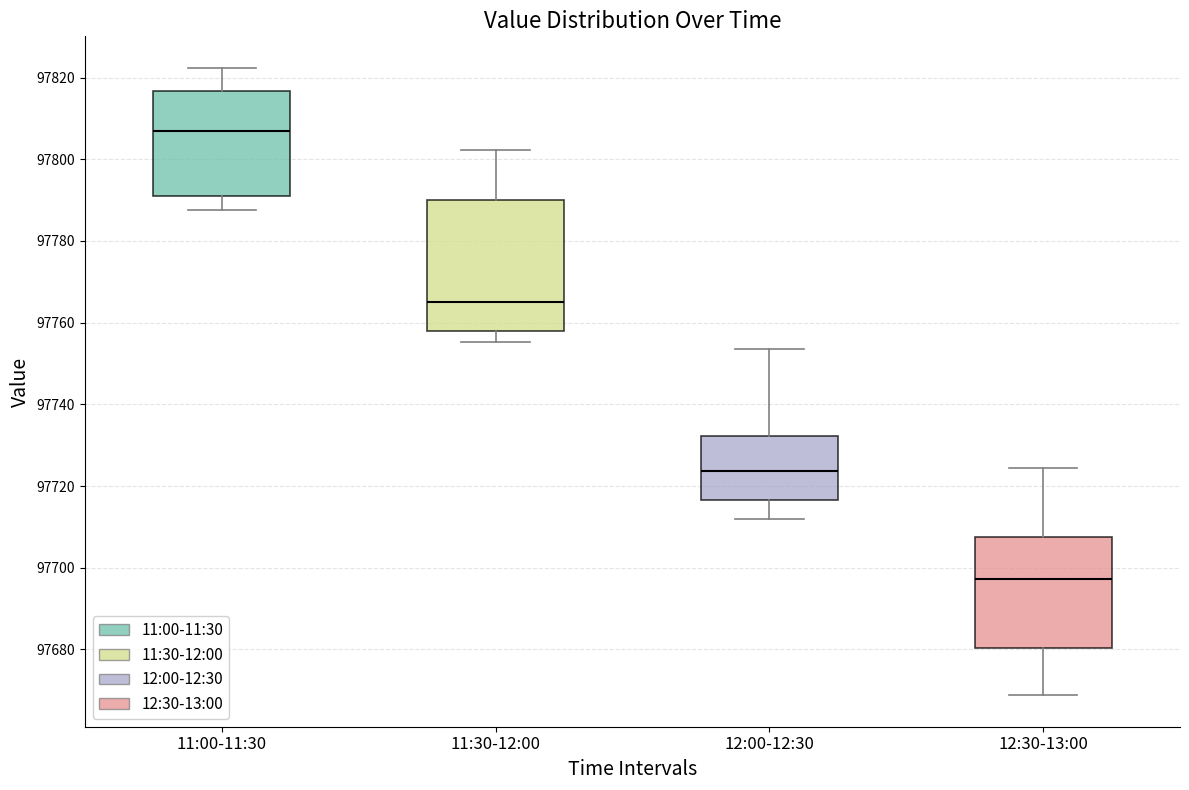

Which box is the tallest, from its lower edge to its upper edge?

11:30-12:00